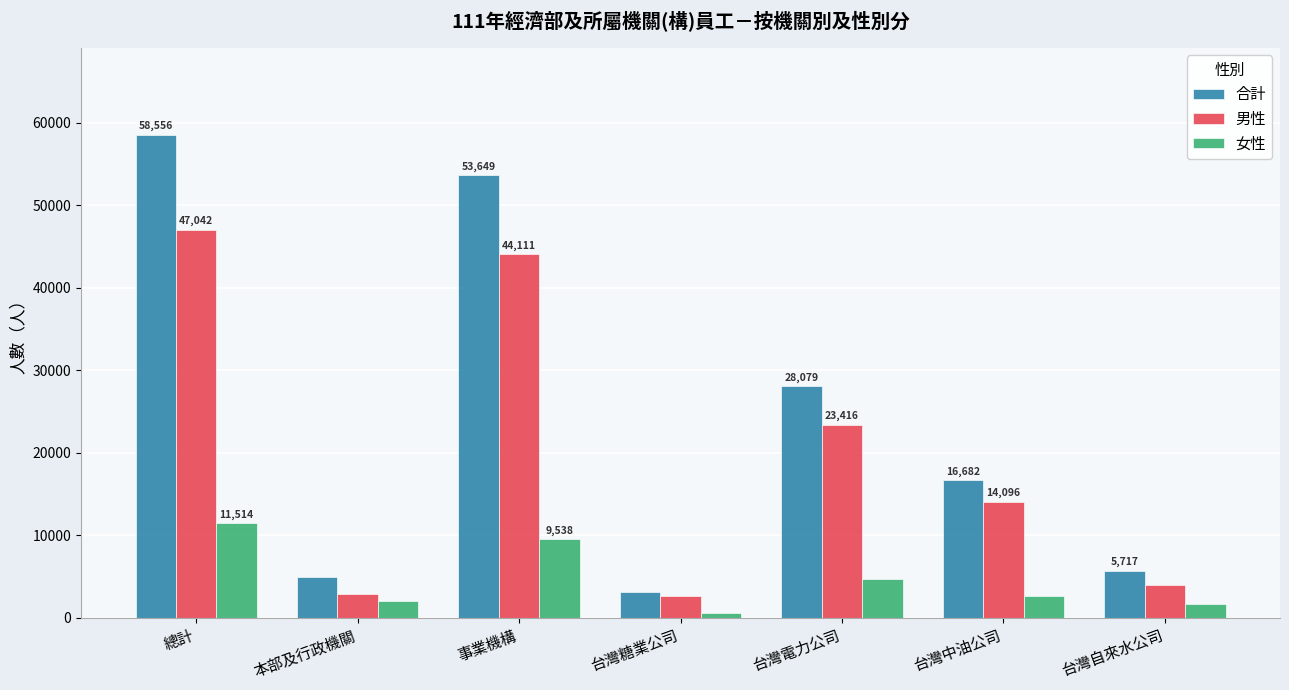

What is the sum of all 合計 values?

170761